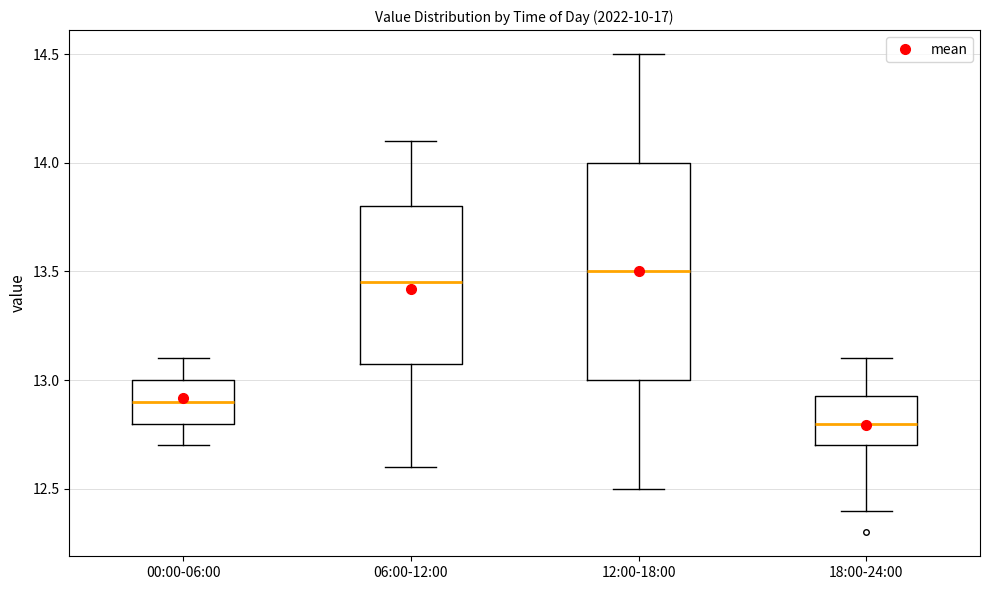

Comparing the boxes themselves (not the whiskers), which one is the tallest?

12:00-18:00